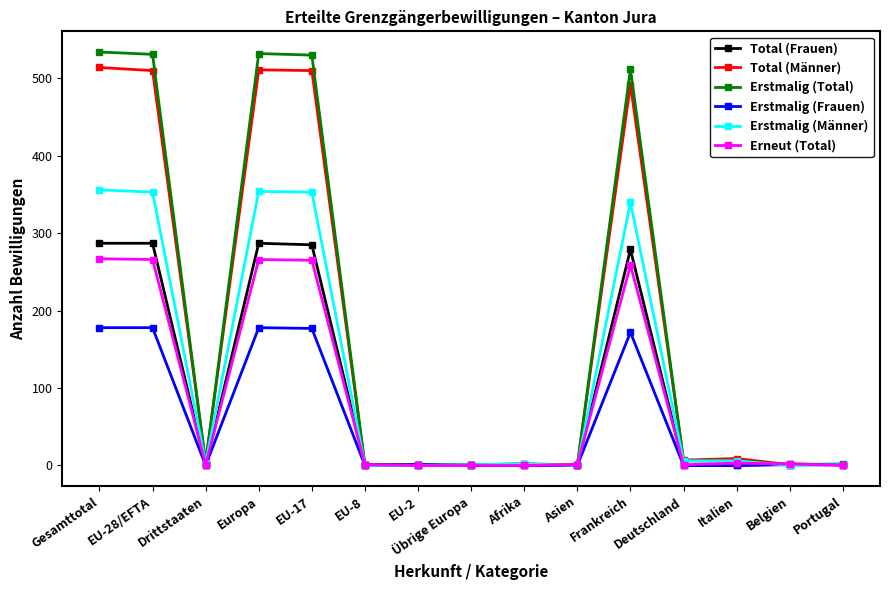

Is it true that Erneut (Total) equals 266 at Europa?

True